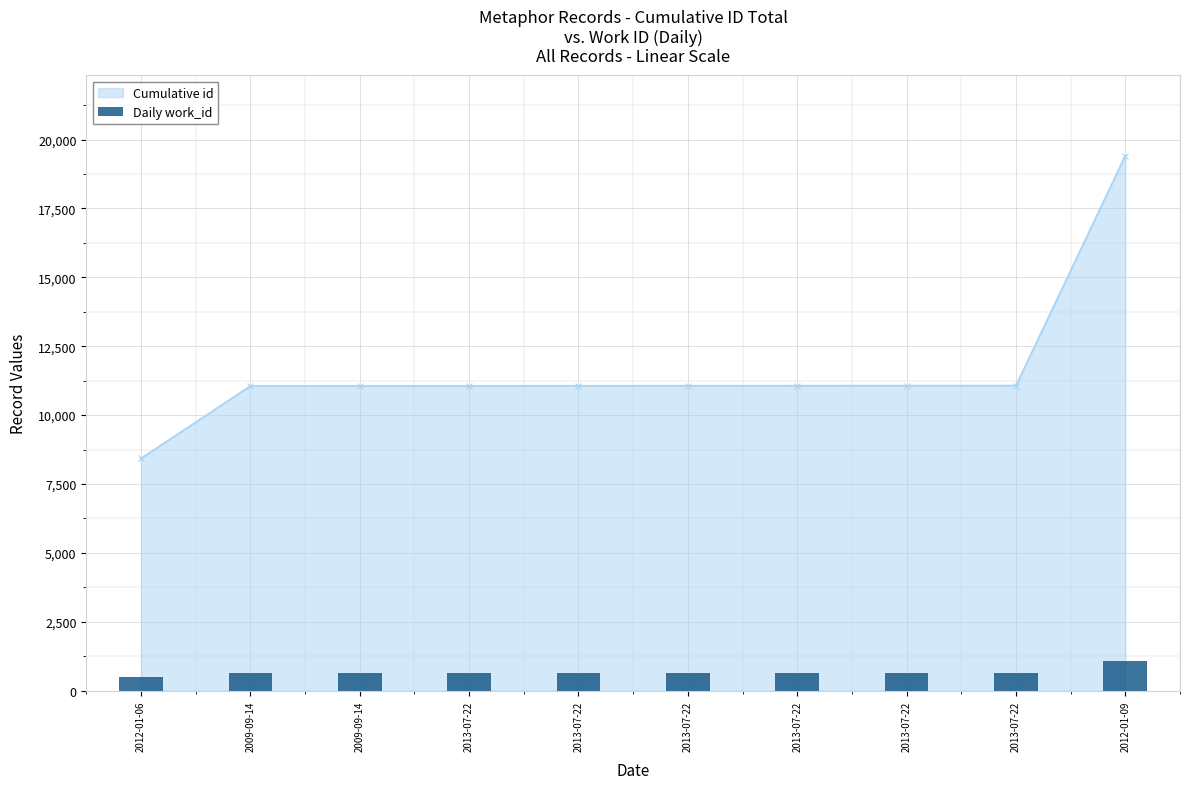

Where does the data first go above 637?

2009-09-14